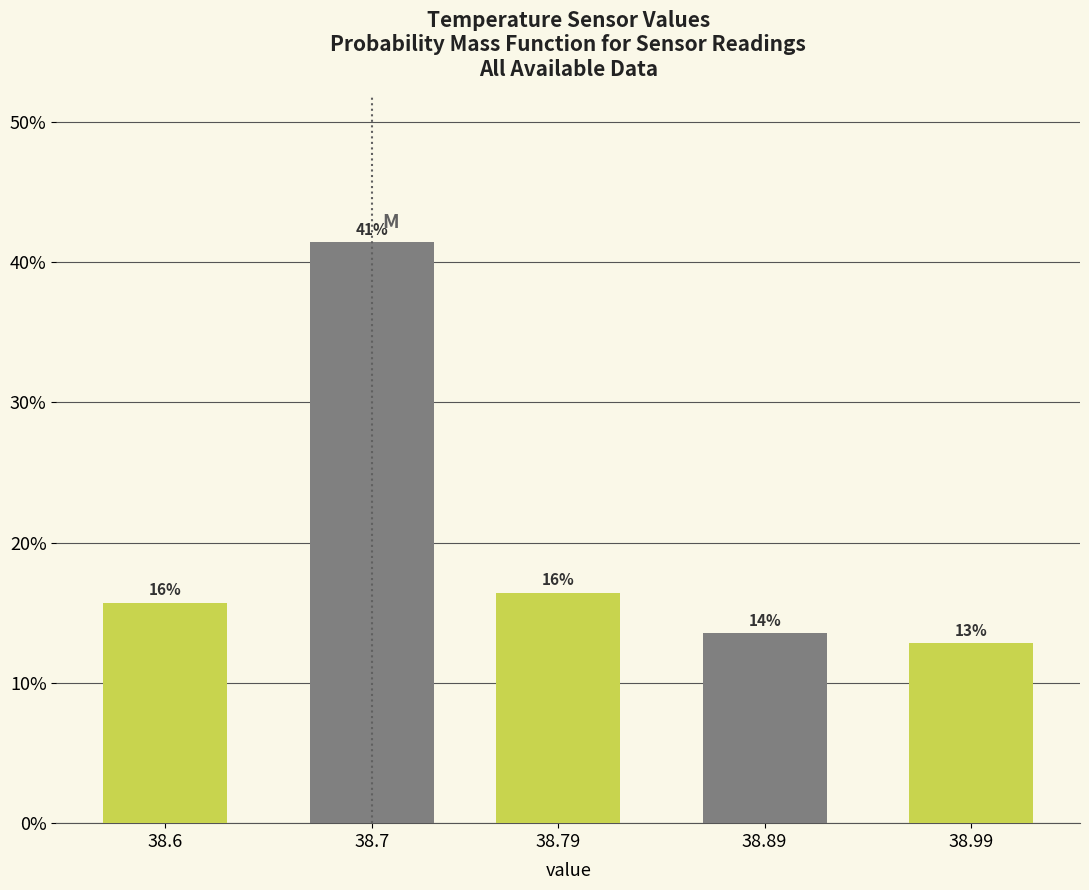

Are the bars horizontal?

No